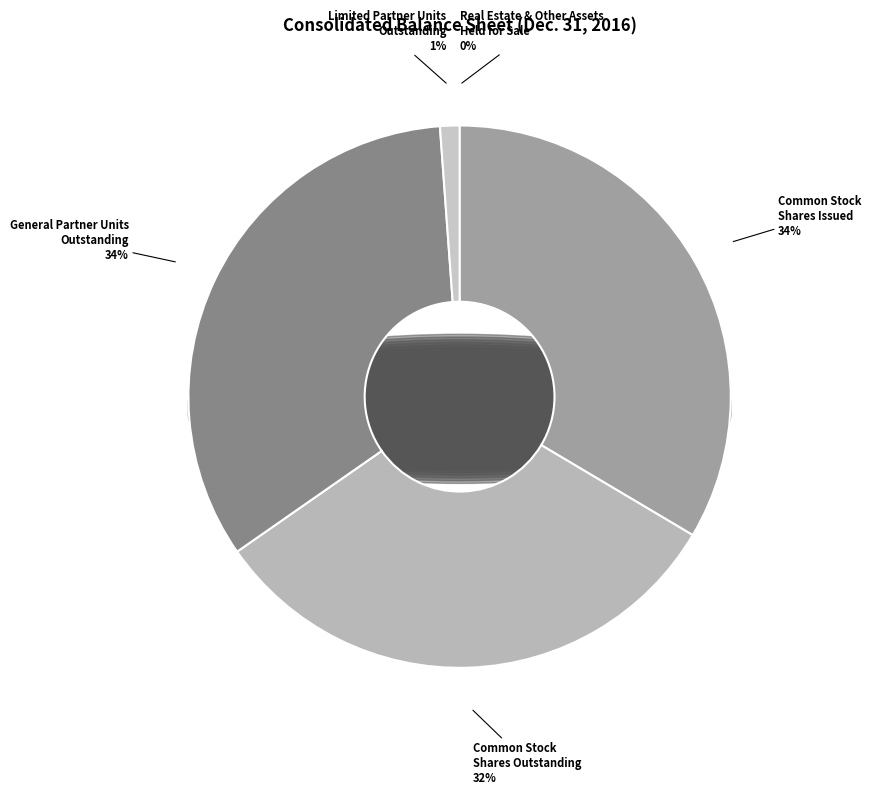

What percentage is the Common Stock
Shares Outstanding slice, to the nearest percent?

32%